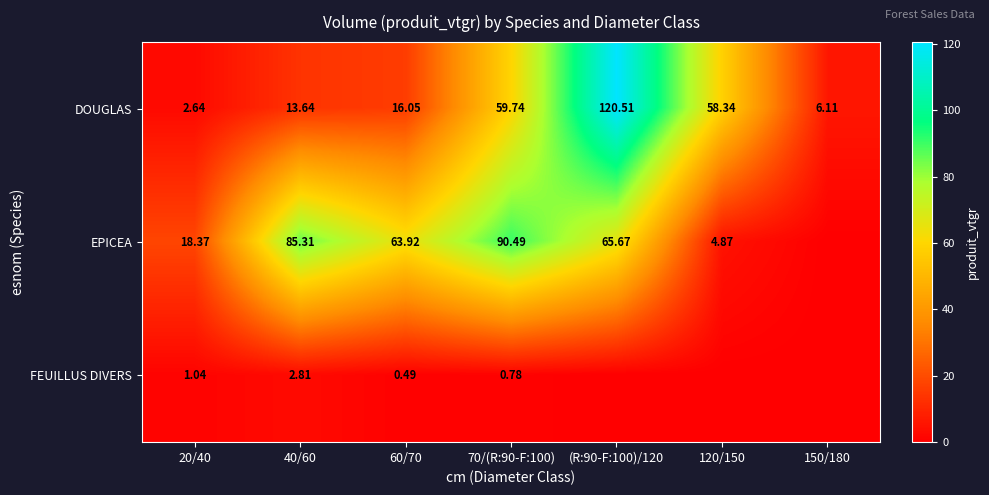

What is the difference between the maximum and minimum values in the FEUILLUS DIVERS series?

2.8